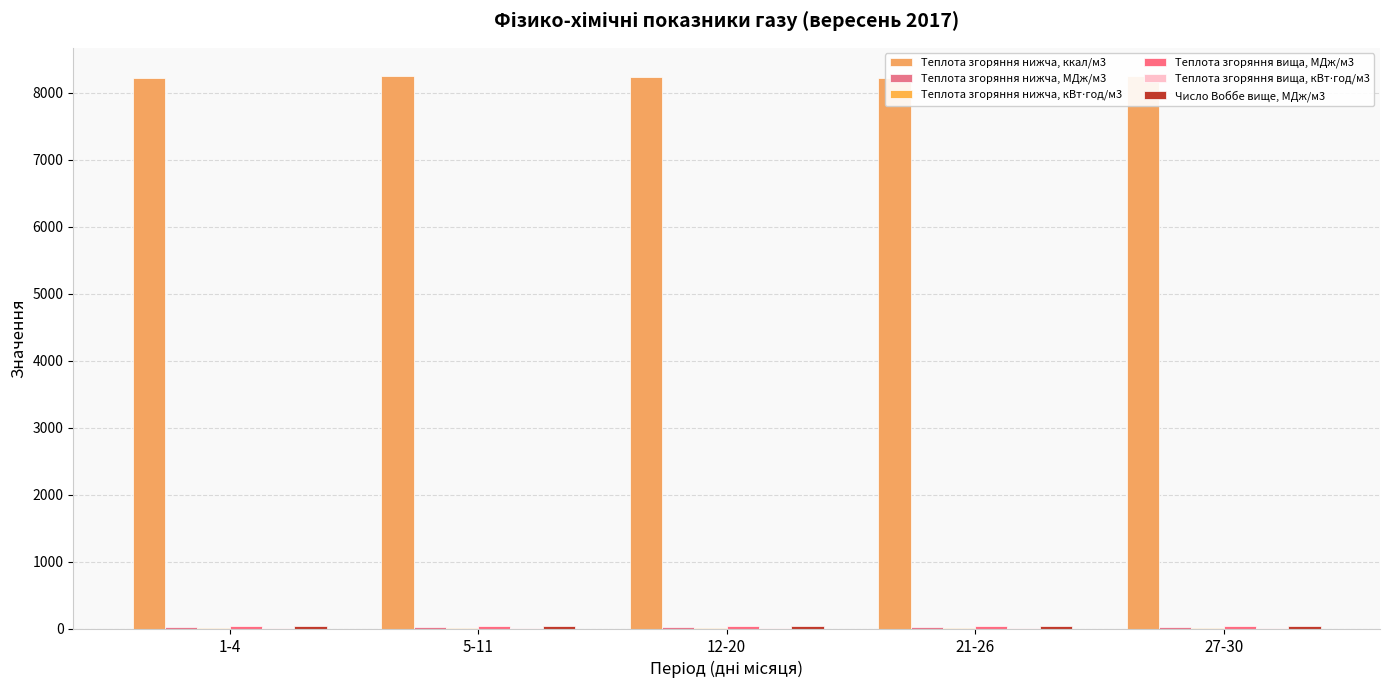

What is the maximum value shown in the chart?

8260.7